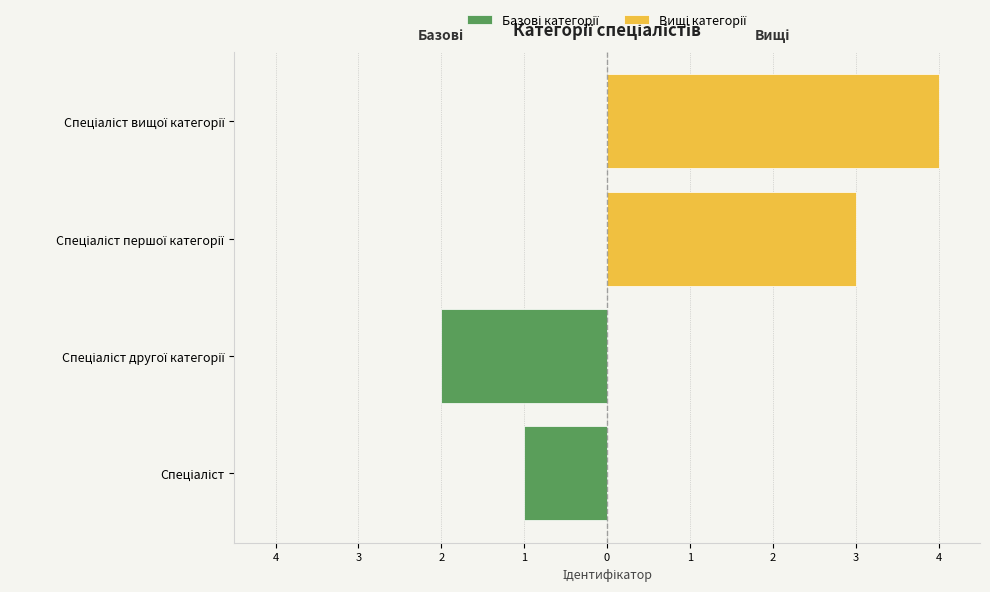

How many Базові категорії values are between -2 and -1?

2